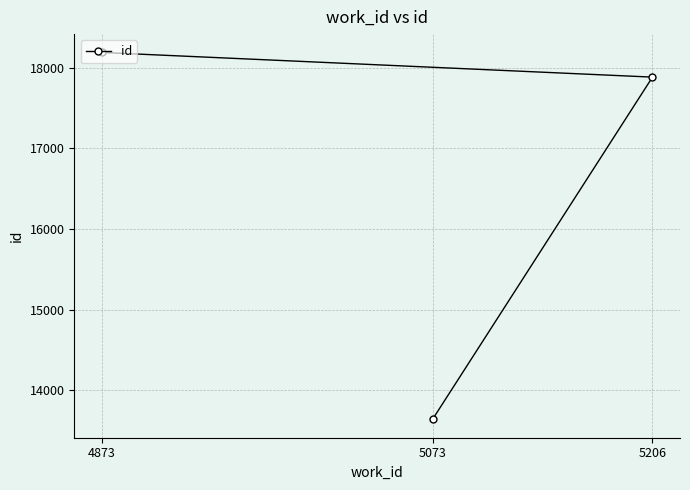

Which category has the lowest value across all series?

5073